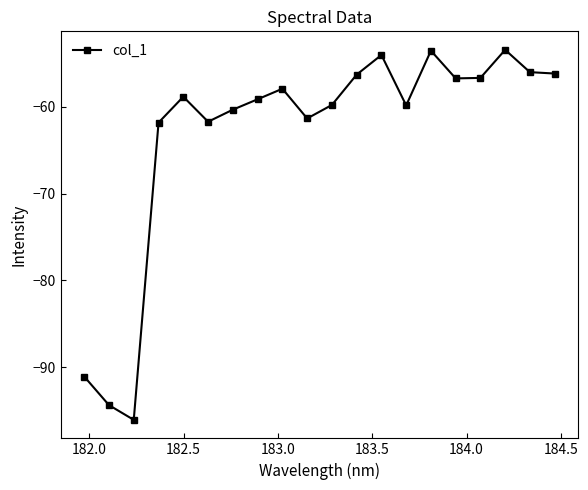

True or false: the data has more than 1 interior local peaks.

True